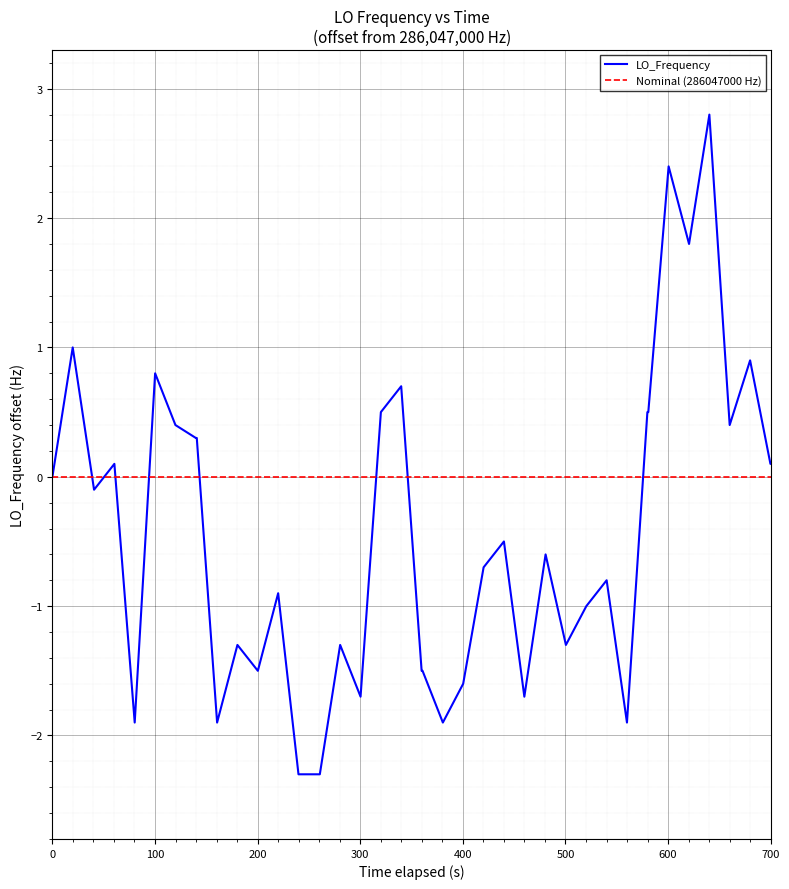

Reading right to left, list all the values displayed in this chart.

0.1	0.1	0.9	0.4	2.8	1.8	2.4	0.5	0.5	-1.9	-0.8	-1.0	-1.3	-0.6	-1.7	-0.5	-0.7	-1.6	-1.9	-1.5	-1.5	0.7	0.5	-1.7	-1.3	-2.3	-2.3	-0.9	-1.5	-1.3	-1.9	0.3	0.3	0.4	0.8	-1.9	0.1	-0.1	1.0	0.0